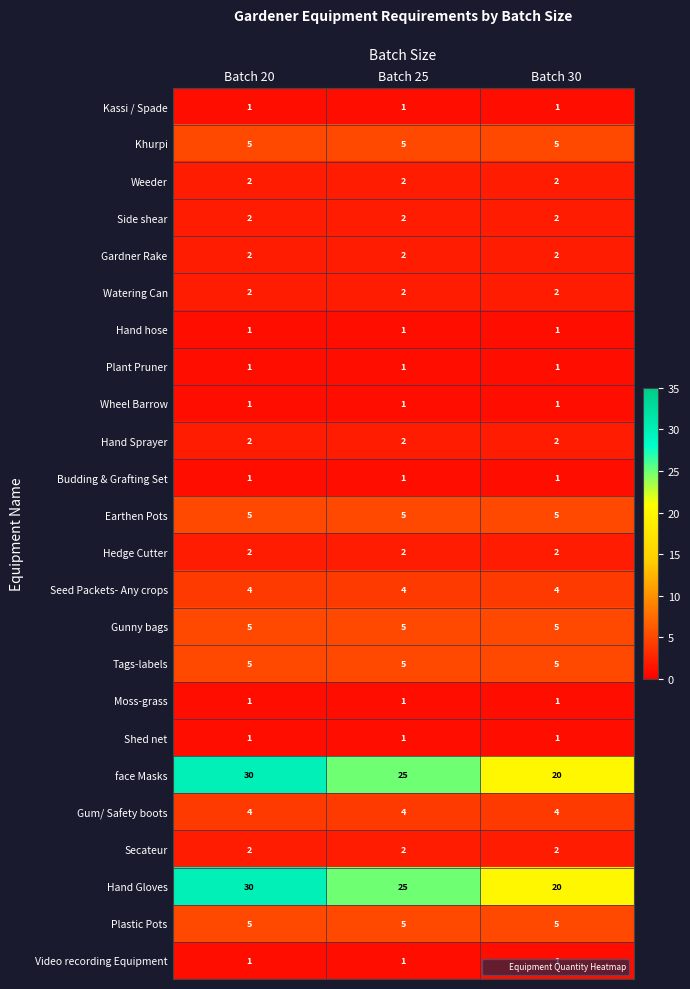

What is the smallest value displayed?

1